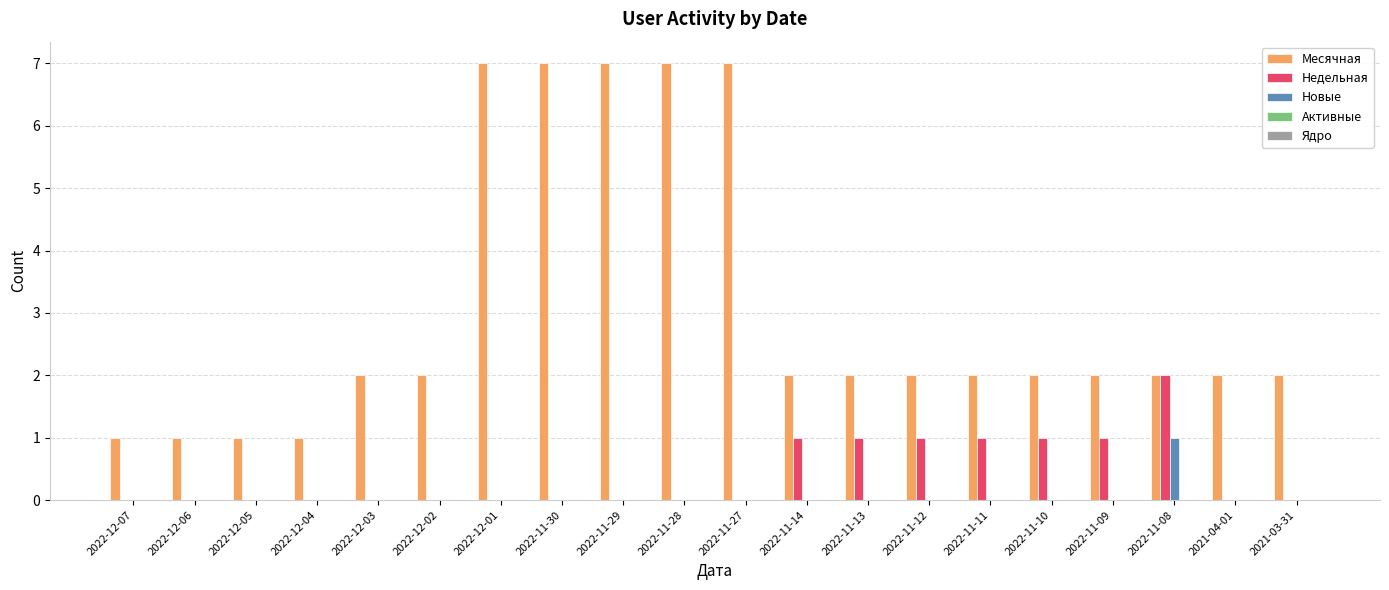

Which series changed the most between 2022-11-28 and 2022-11-11?

Месячная